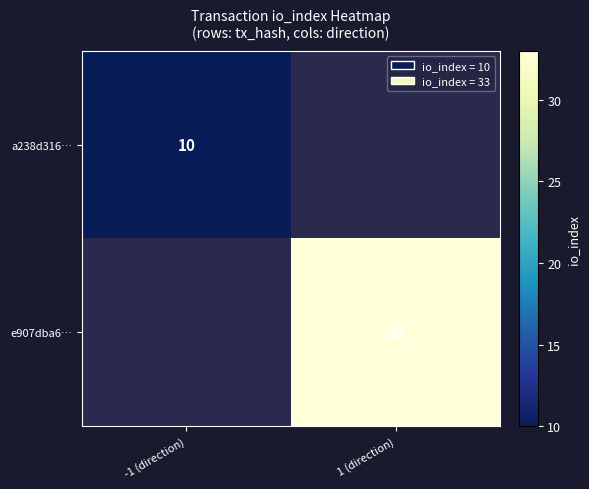

The value of e907dba6… at 1 (direction) is 33. True or false?

True